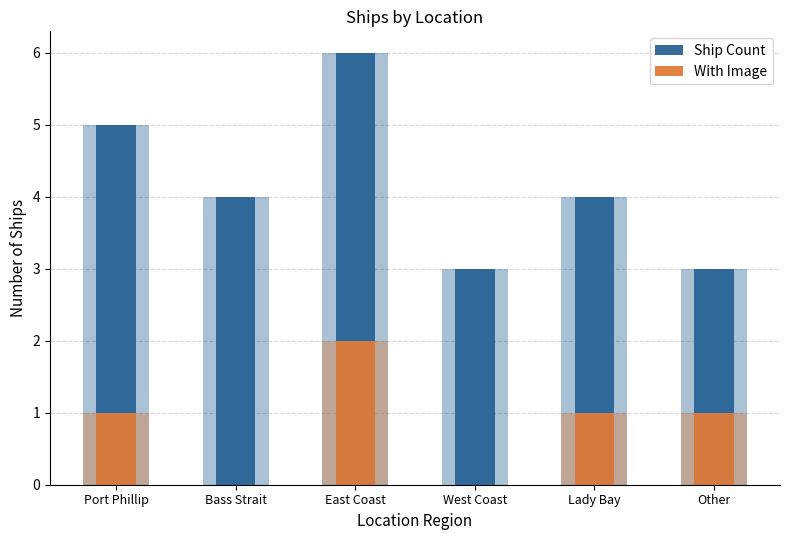

Which series has the widest spread of values?

Ship Count